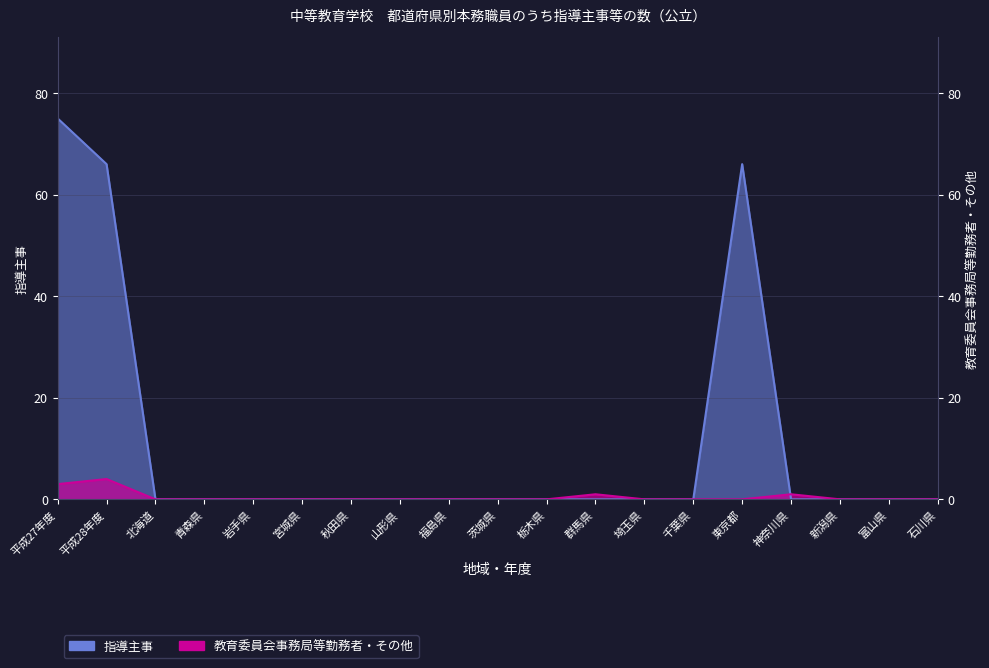

Where is the first local maximum for 指導主事?

東京都